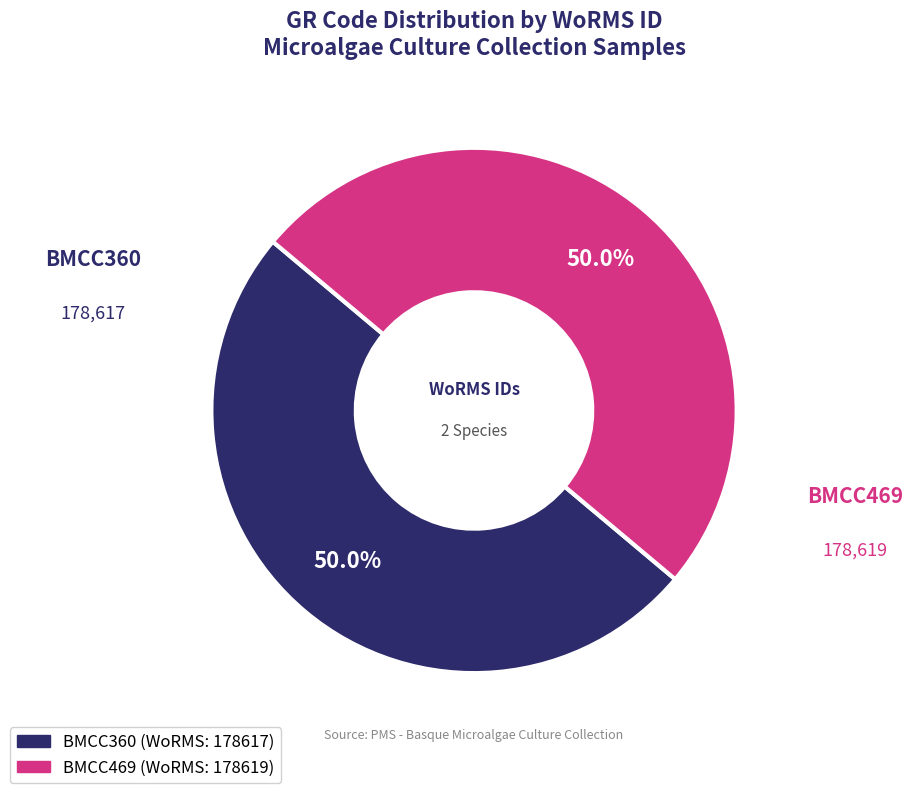

What is the total percentage of BMCC469 and BMCC360?

100.0%